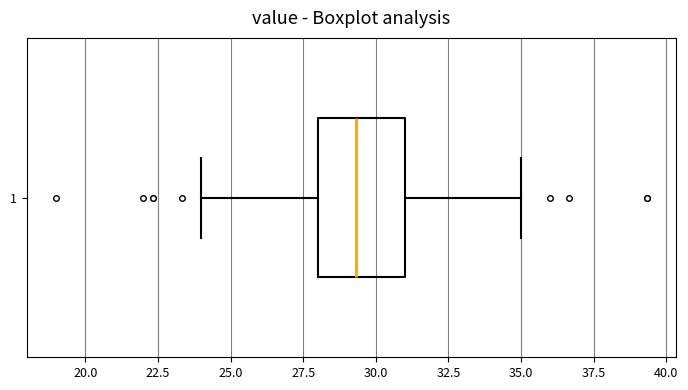

Transcribe this box plot: give where the median line is, the range the box spans, and where the two whiskers end, as read against the x-axis. The values are not printed on the chart, so give them approximately, as read against the axis.

median 29.5, box 28.0 to 31.0, whiskers 24.0 to 35.0